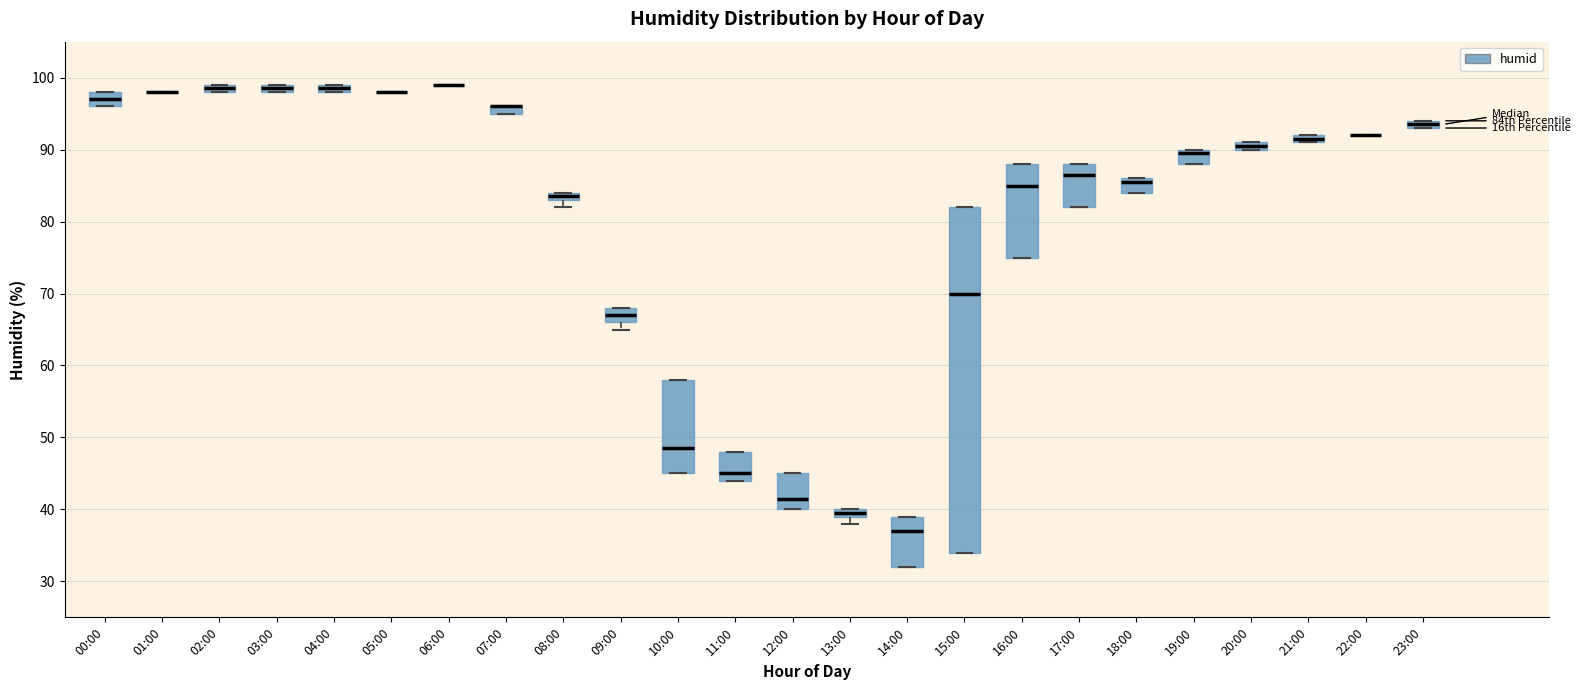

Which box is the tallest, from its lower edge to its upper edge?

15:00